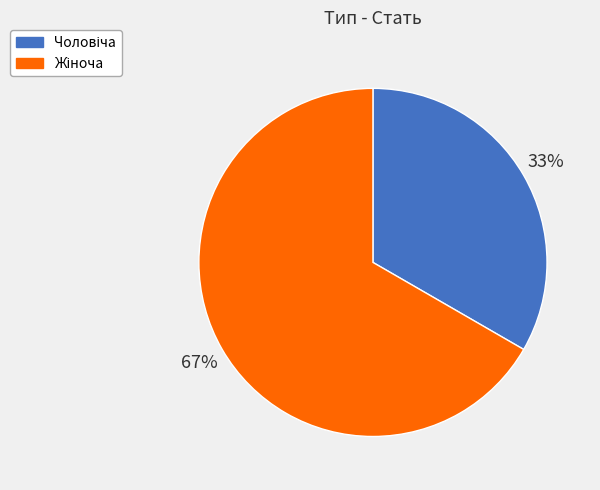

Is there any slice that represents more than half of the pie?

Yes